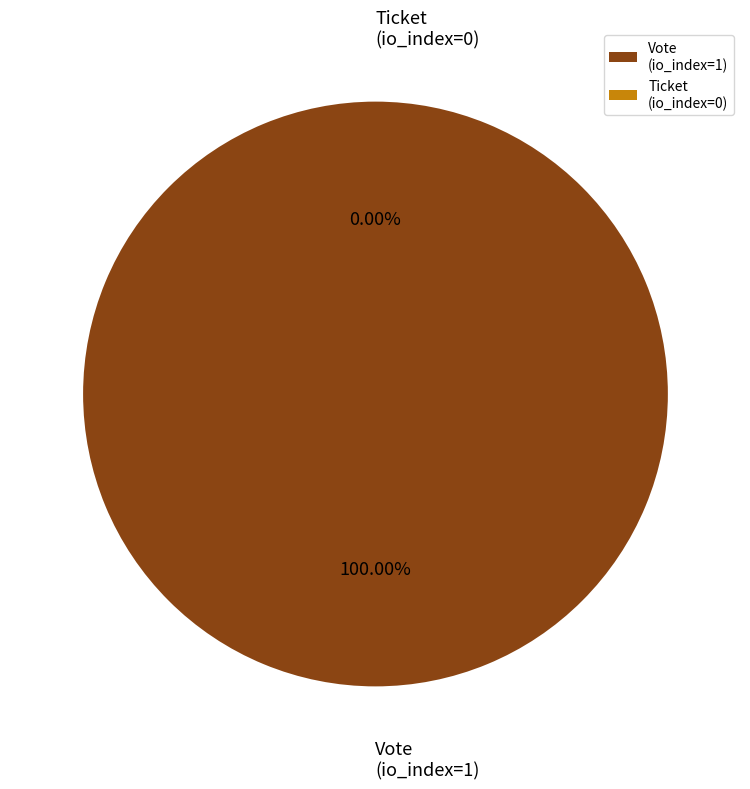

The Vote
(io_index=1) slice represents 100% of the pie. True or false?

True